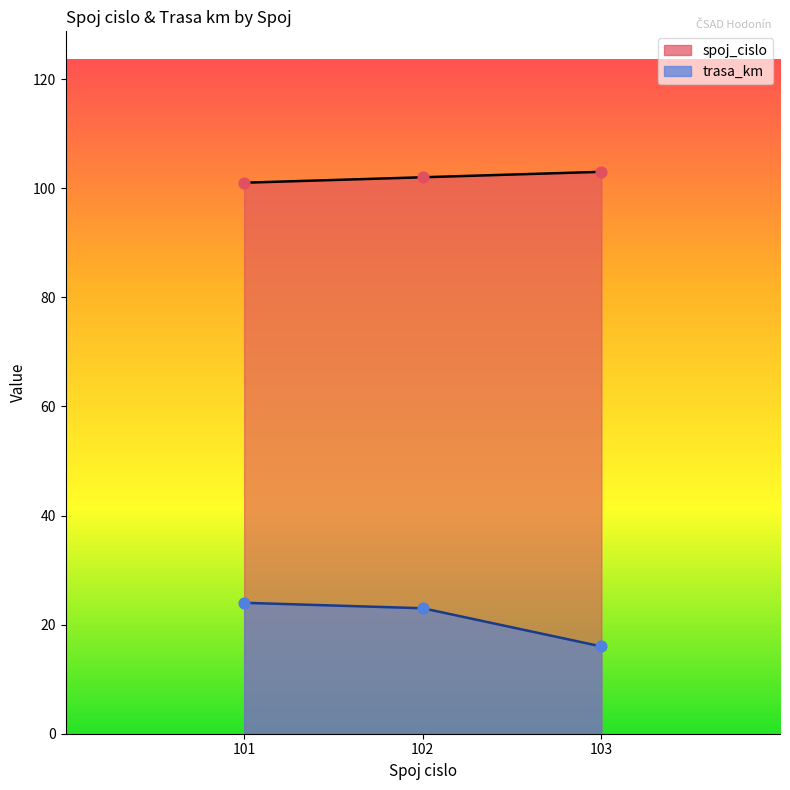

Which series has the largest total across all categories?

spoj_cislo